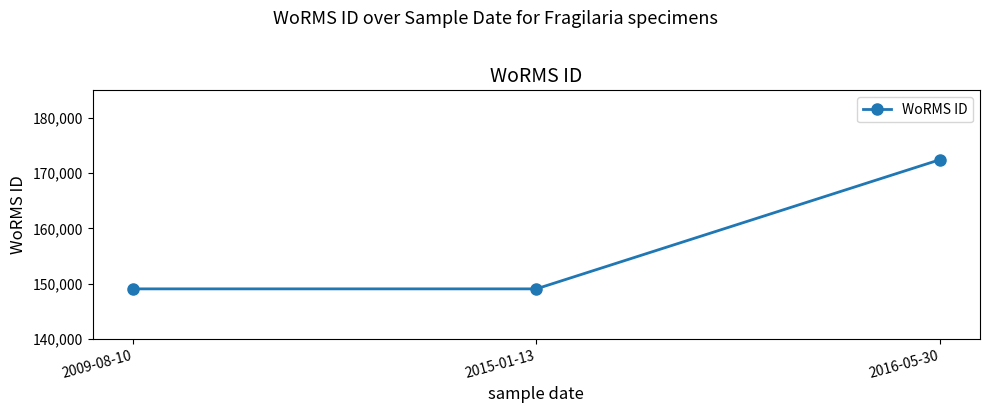

What is the greatest value displayed?

172419